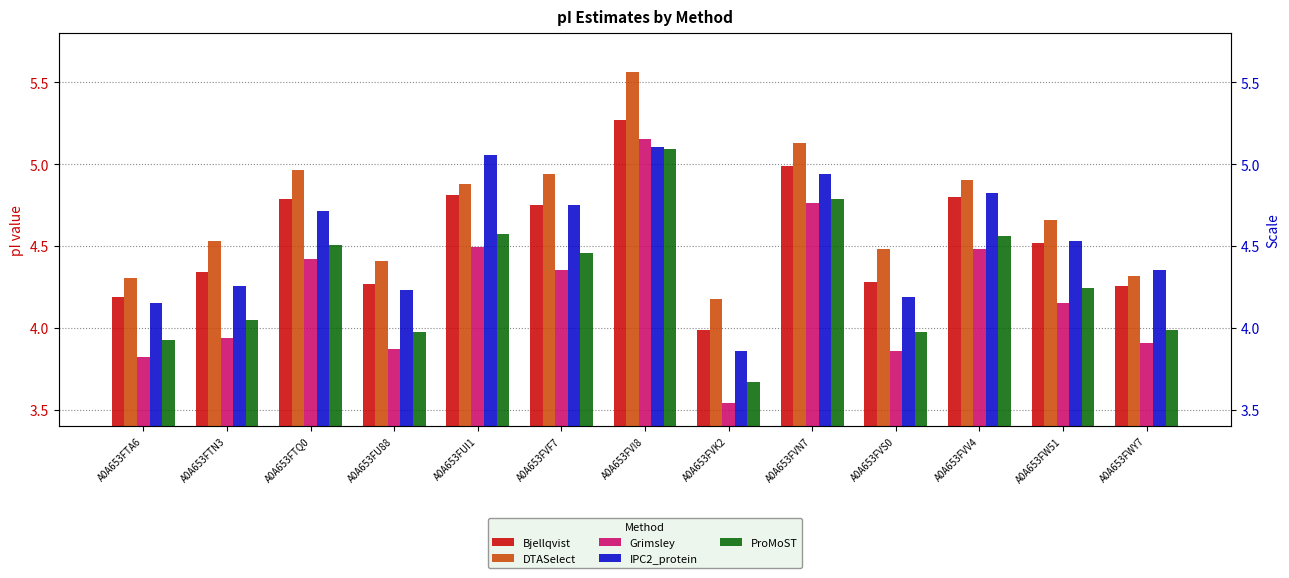

What are all the series names shown in the legend?

Bjellqvist, DTASelect, Grimsley, IPC2_protein, ProMoST